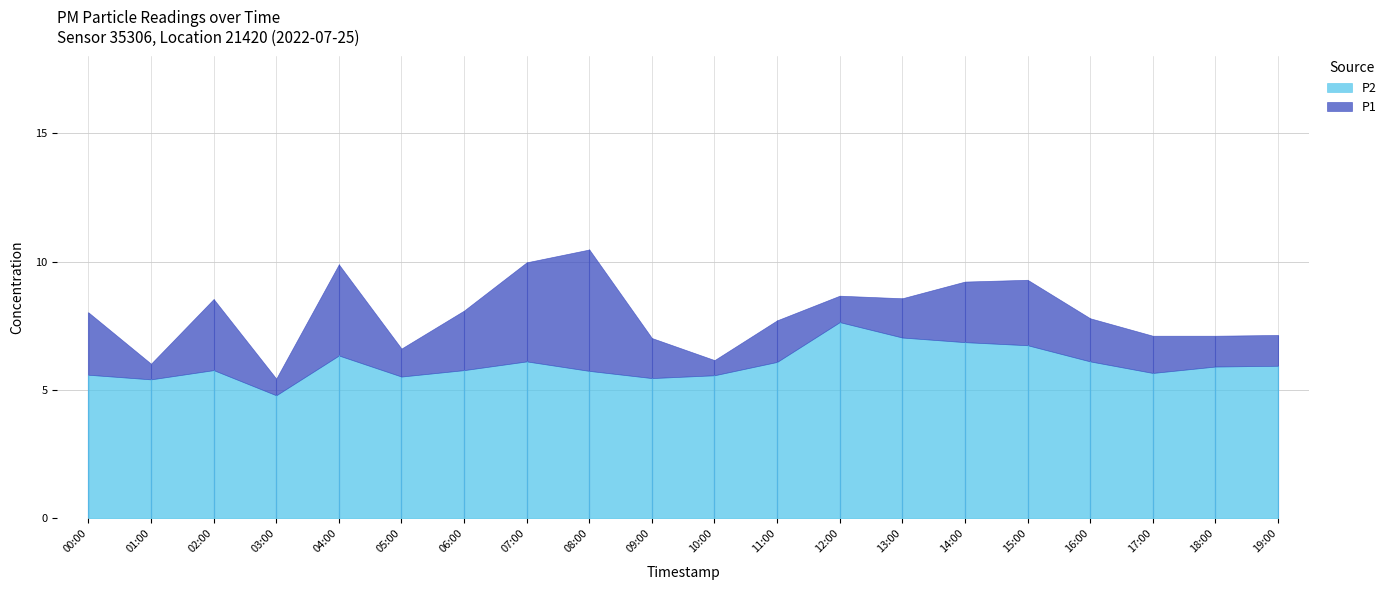

Which category has the lowest value across all series?

03:00